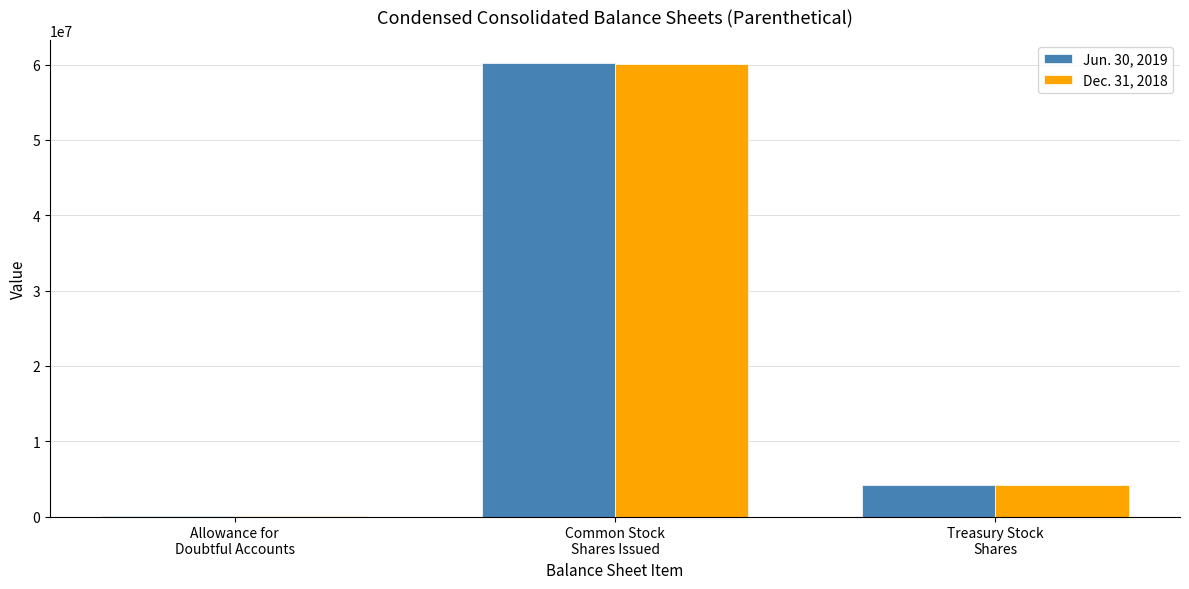

What is the greatest value displayed?

60268645